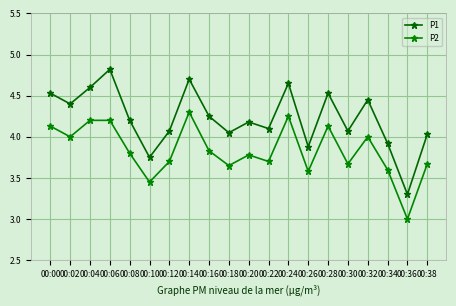

Which label corresponds to the largest value in the chart?

00:06